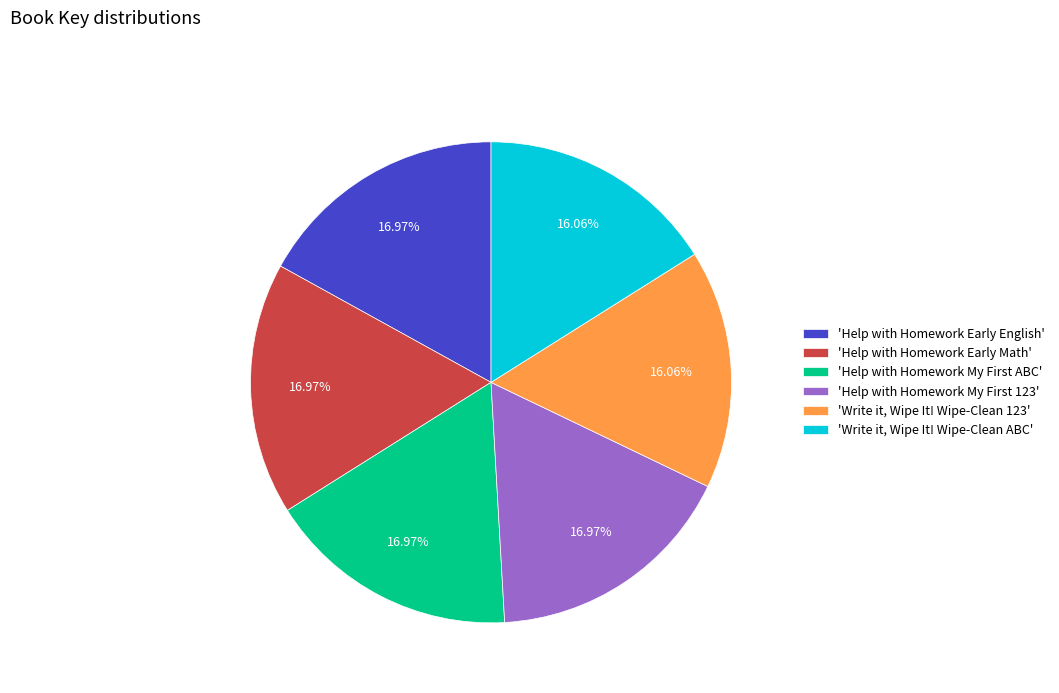

Is there a majority slice in this chart?

No